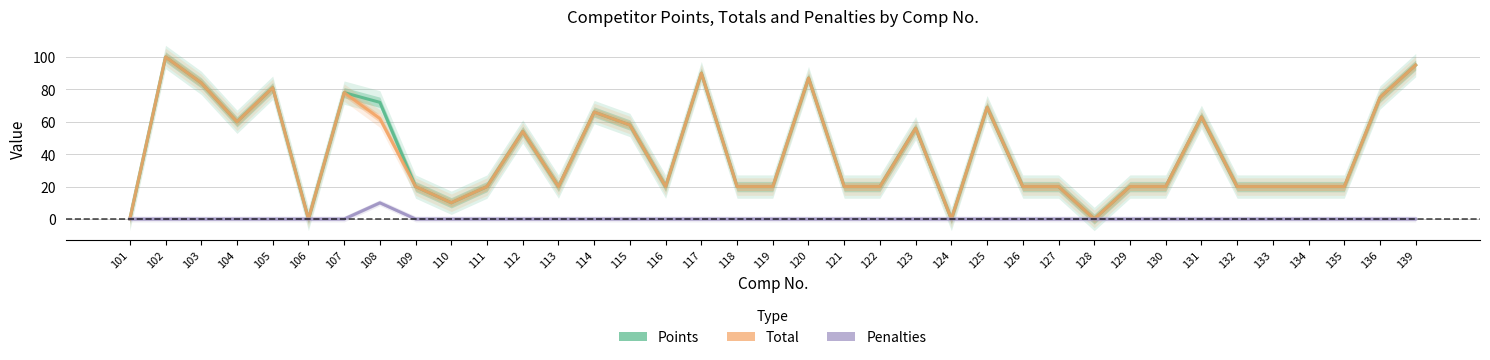

True or false: Total and Points intersect in this chart.

False